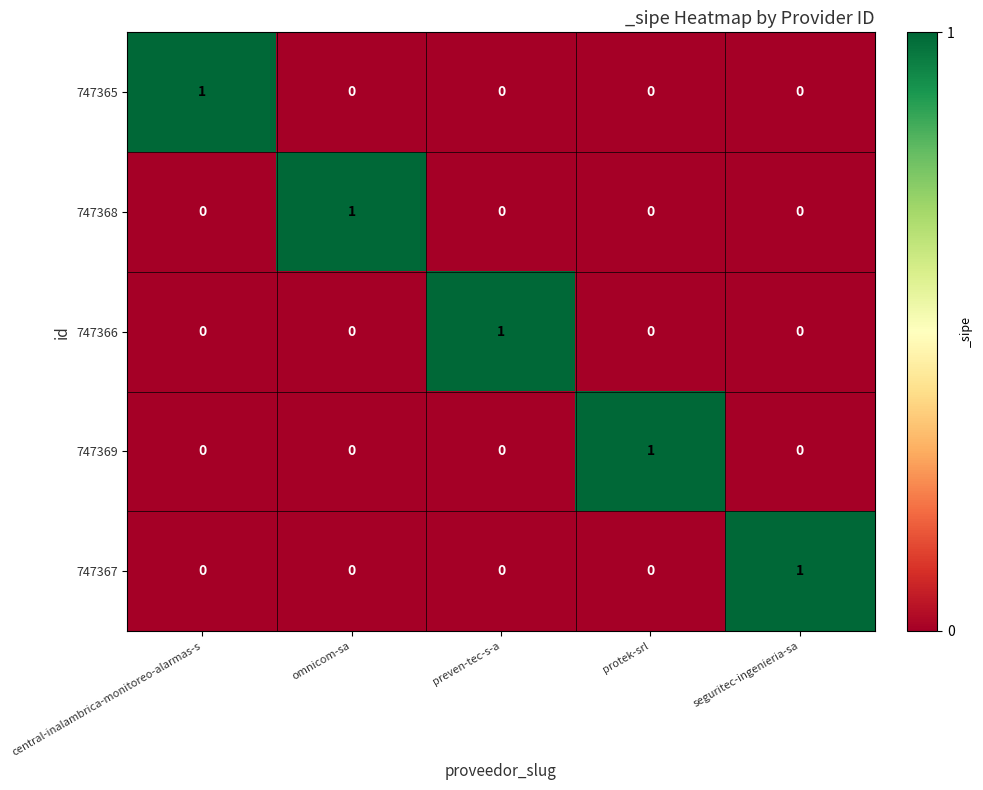

True or false: 747368 has a value of 0 at protek-srl.

True